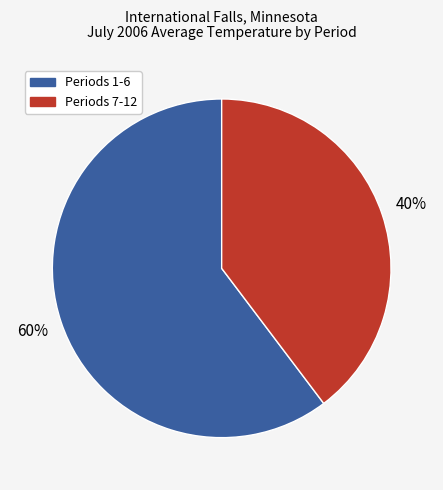

Does any single category account for the majority?

Yes